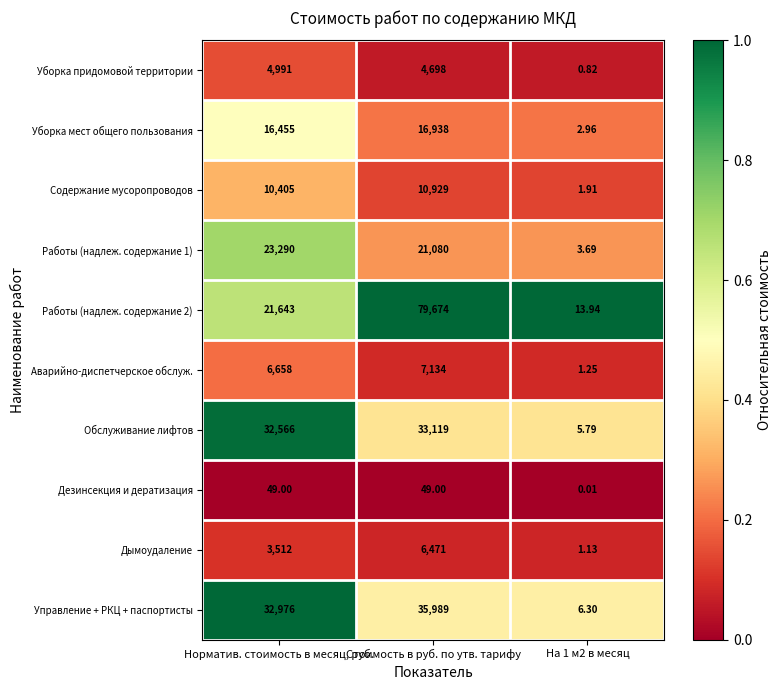

At which category is the sum across all series the highest?

Стоимость в руб. по утв. тарифу